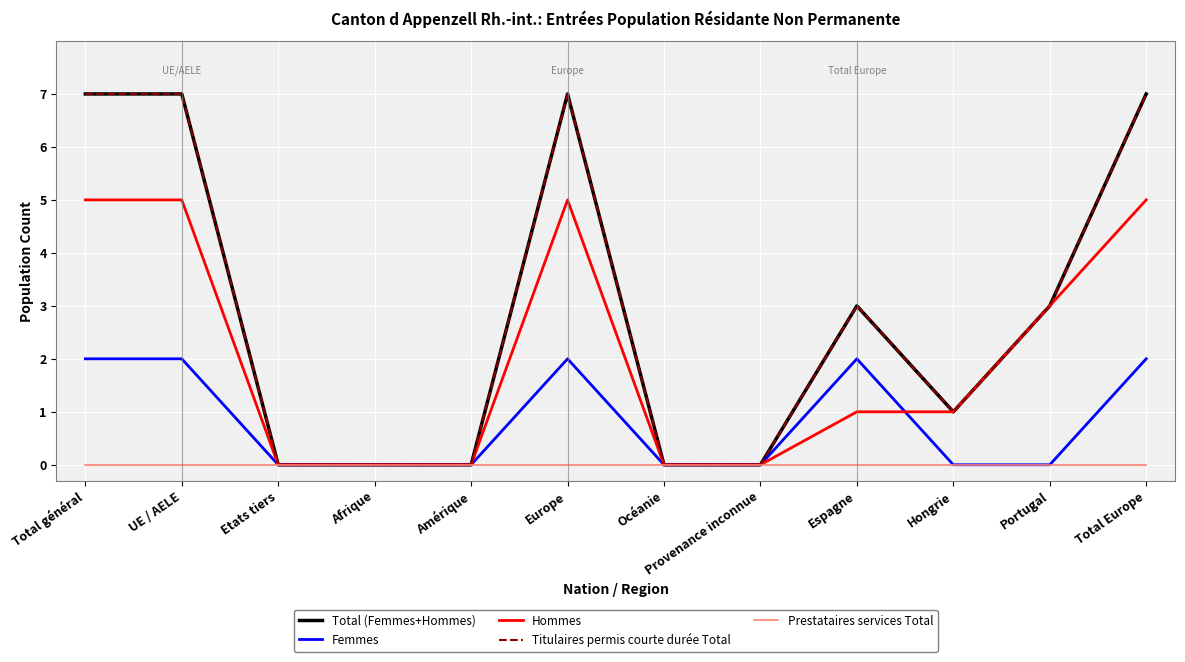

Does the chart display data point markers on the line(s)?

No